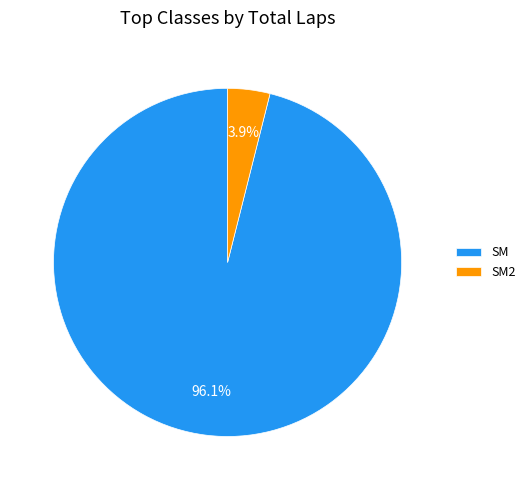

What is the majority slice?

SM